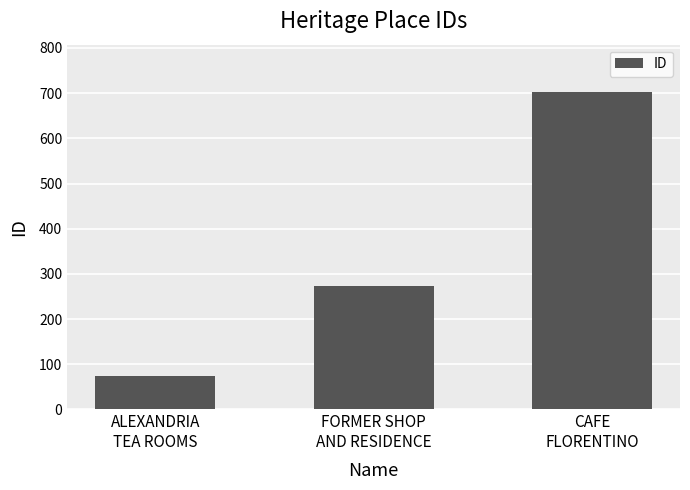

What position from the left is FORMER SHOP
AND RESIDENCE?

2